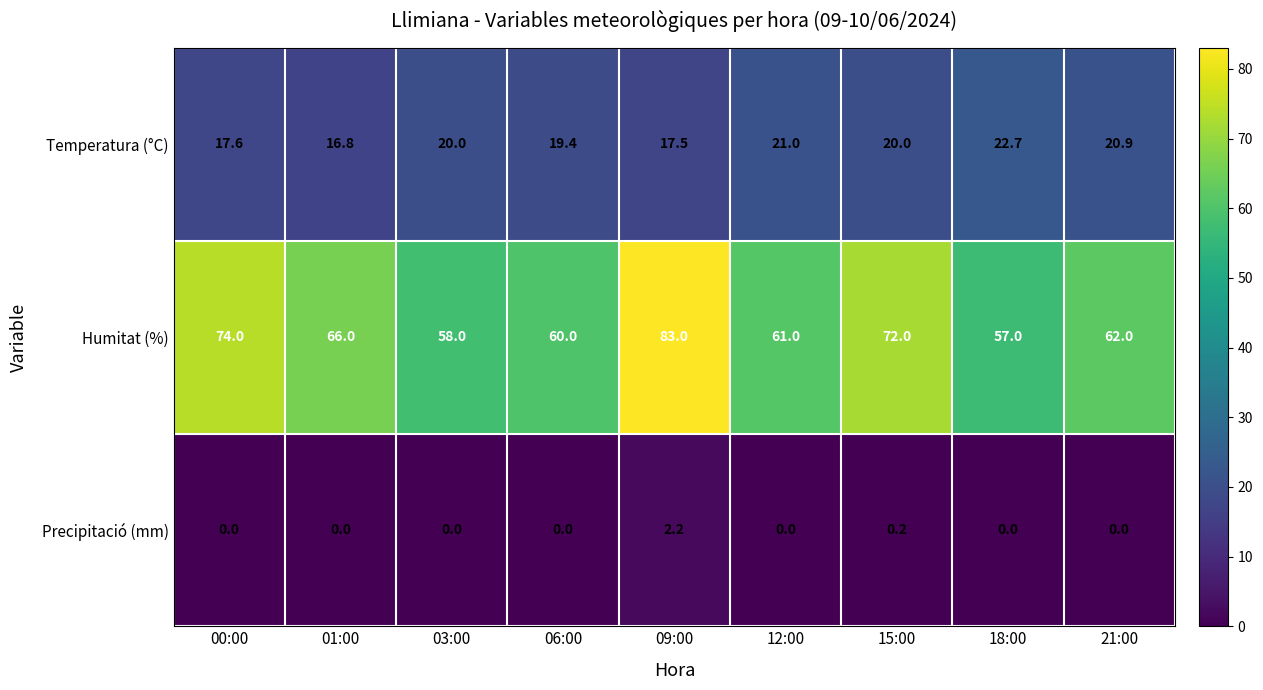

What is the maximum value shown in the chart?

83.0